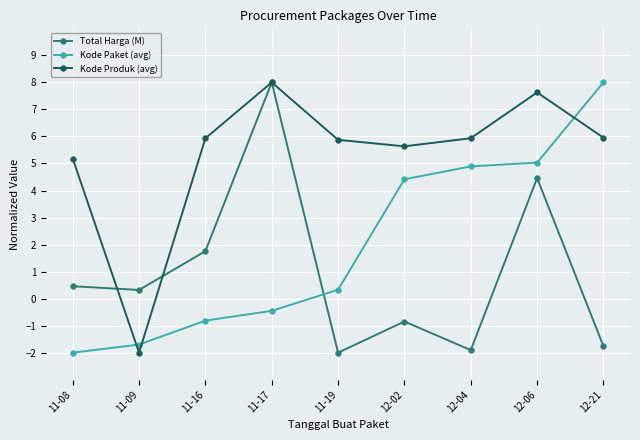

What is the smallest value displayed?

-2.0